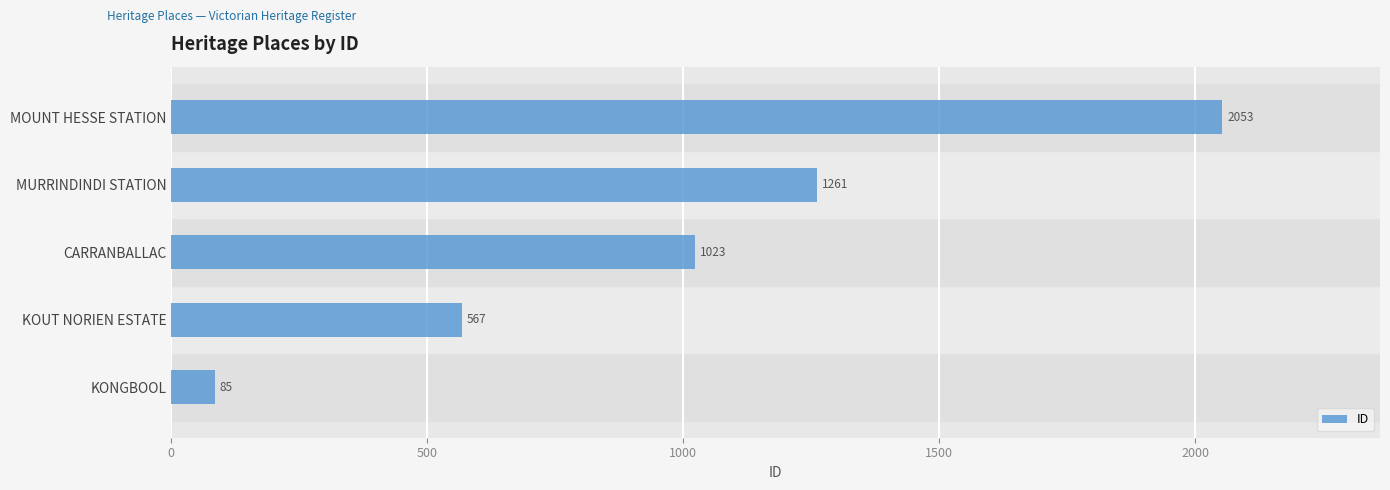

Where is the data nearest to the value 1069?

CARRANBALLAC